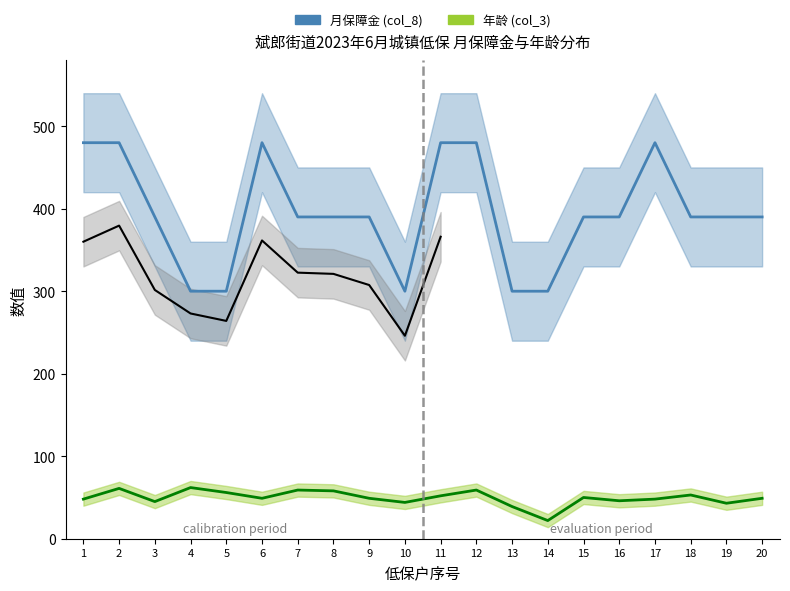

Between 2 and 20, which series saw the biggest shift?

月保障金 (col_8)